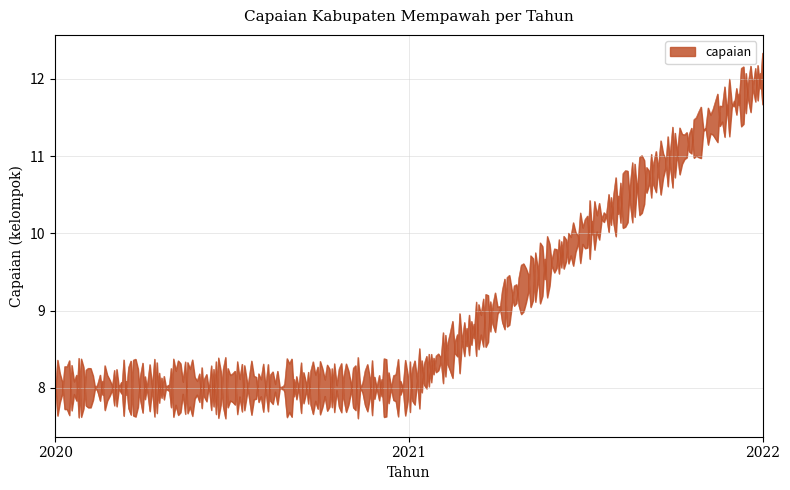

What is the average value?

9